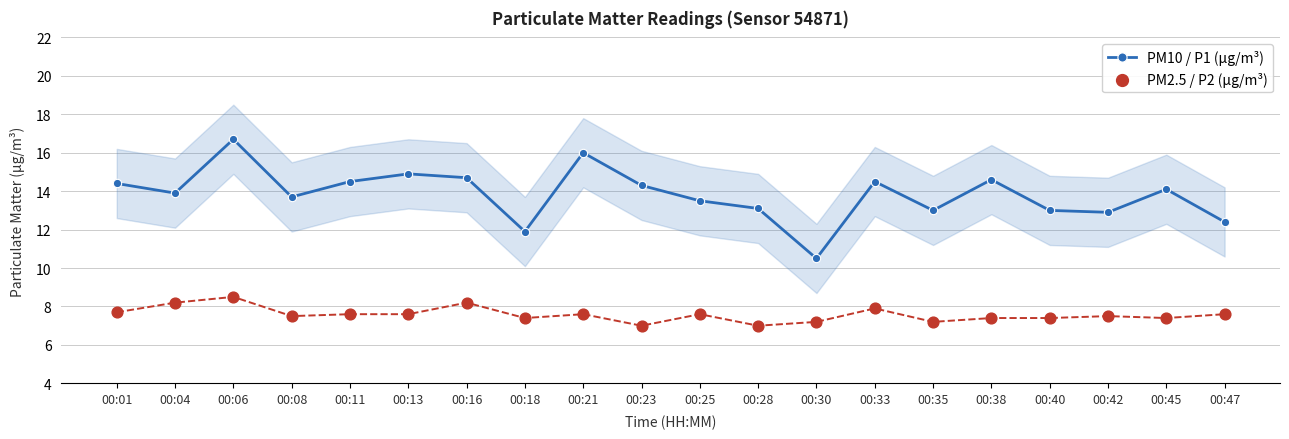

Which series has the largest total across all categories?

PM10 / P1 (µg/m³)